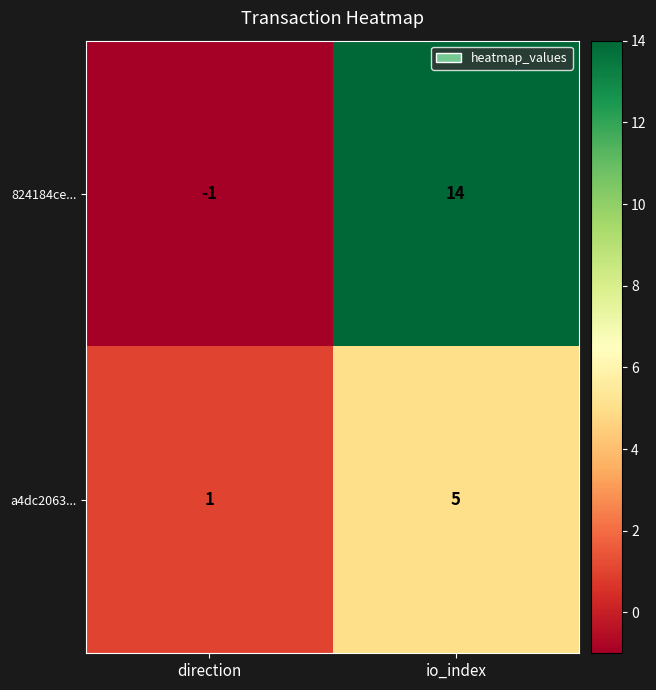

Is it true that 824184ce... equals 14 at io_index?

True